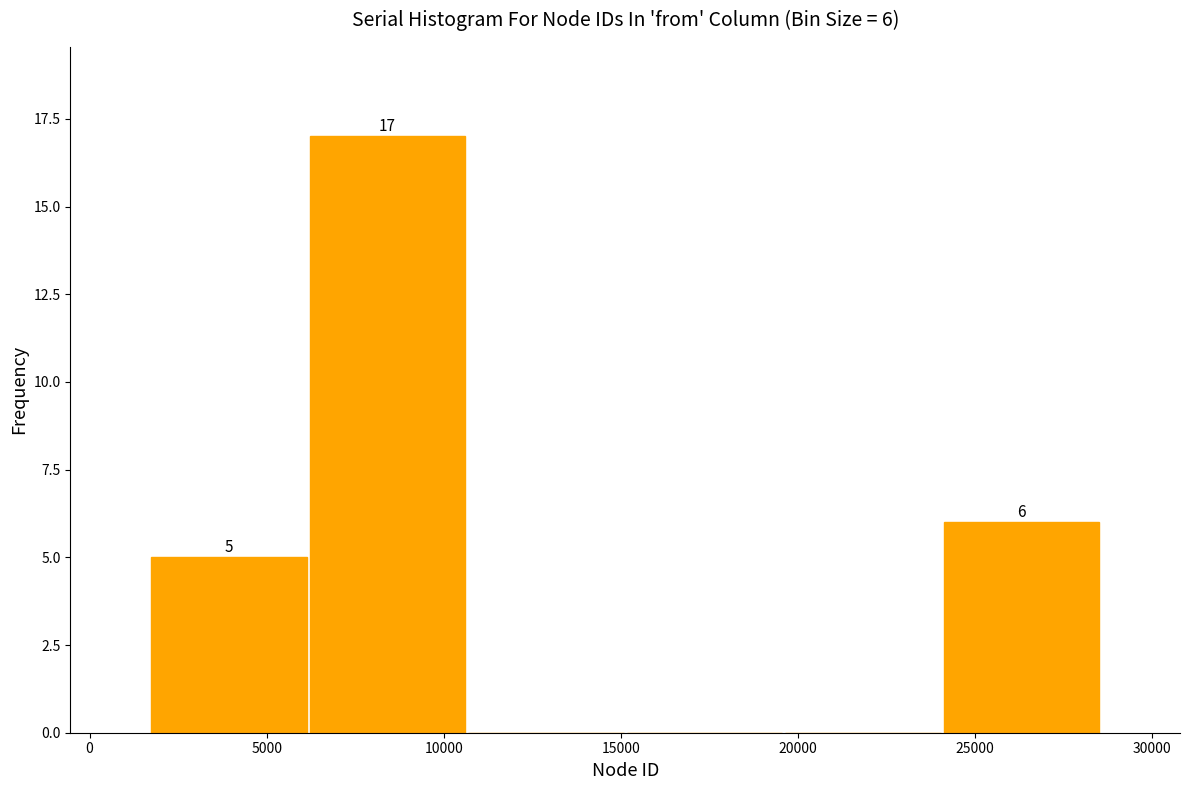

Which range on the x-axis has the tallest bar?

6000 to 10500